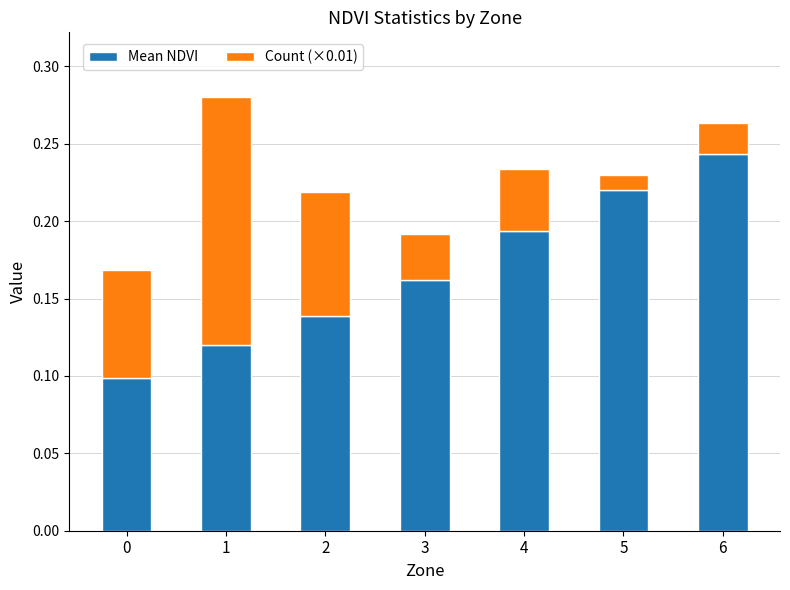

True or false: Mean NDVI has a value of 0.1 at 2.

True